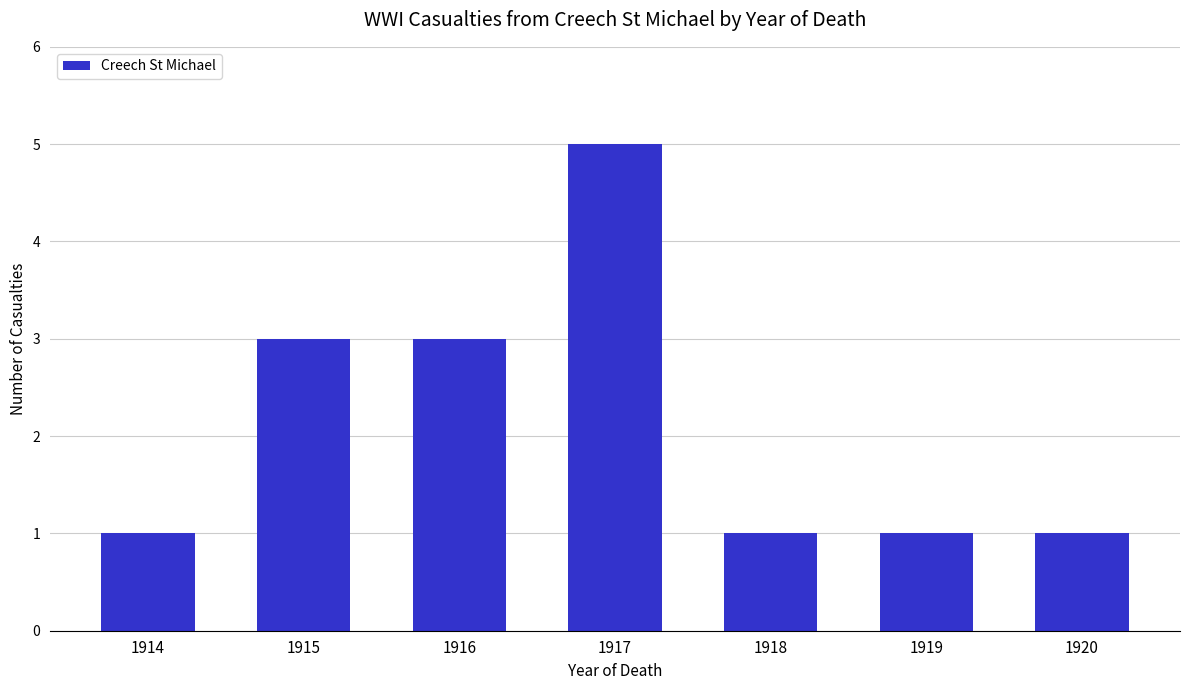

What is the smallest value displayed?

1